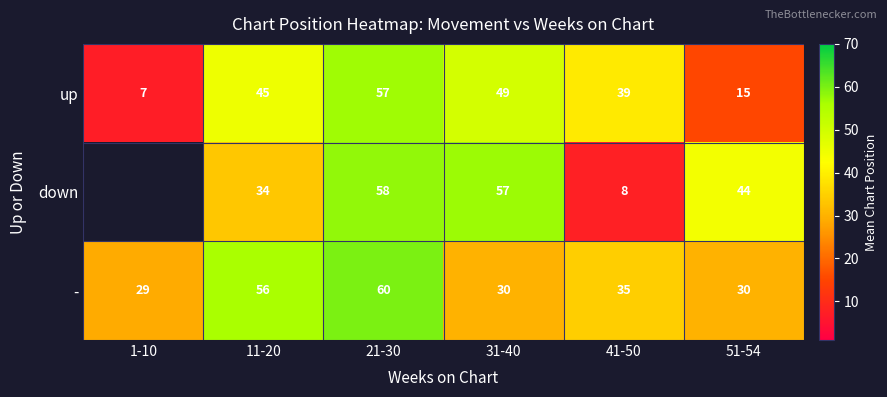

At which label is - closest to 44?

41-50